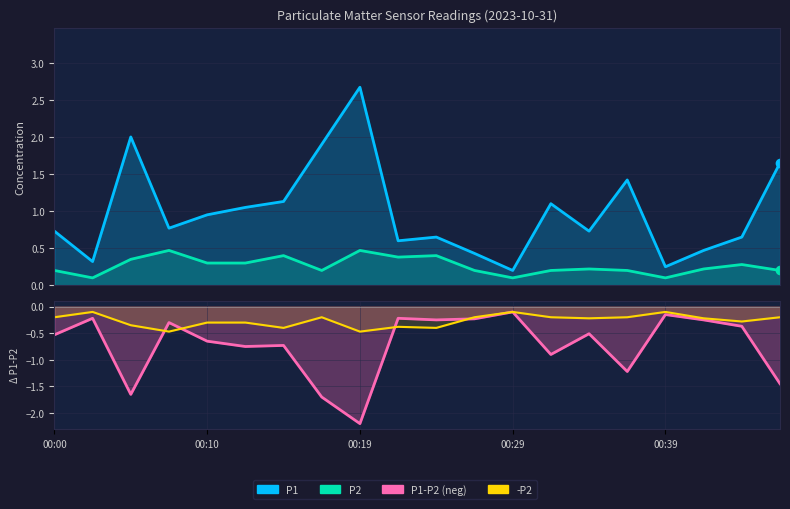

Reading left to right, extract all data points from this chart.

P1: 0.7	0.3	2.0	0.8	0.9	1.1	1.1	1.9	2.7	0.6	0.7	0.4	0.2	1.1	0.7	1.4	0.2	0.5	0.7	1.6
P2: 0.2	0.1	0.3	0.5	0.3	0.3	0.4	0.2	0.5	0.4	0.4	0.2	0.1	0.2	0.2	0.2	0.1	0.2	0.3	0.2
P1-P2 (neg): -0.5	-0.2	-1.6	-0.3	-0.6	-0.8	-0.7	-1.7	-2.2	-0.2	-0.2	-0.2	-0.1	-0.9	-0.5	-1.2	-0.1	-0.2	-0.4	-1.4
-P2: -0.2	-0.1	-0.3	-0.5	-0.3	-0.3	-0.4	-0.2	-0.5	-0.4	-0.4	-0.2	-0.1	-0.2	-0.2	-0.2	-0.1	-0.2	-0.3	-0.2